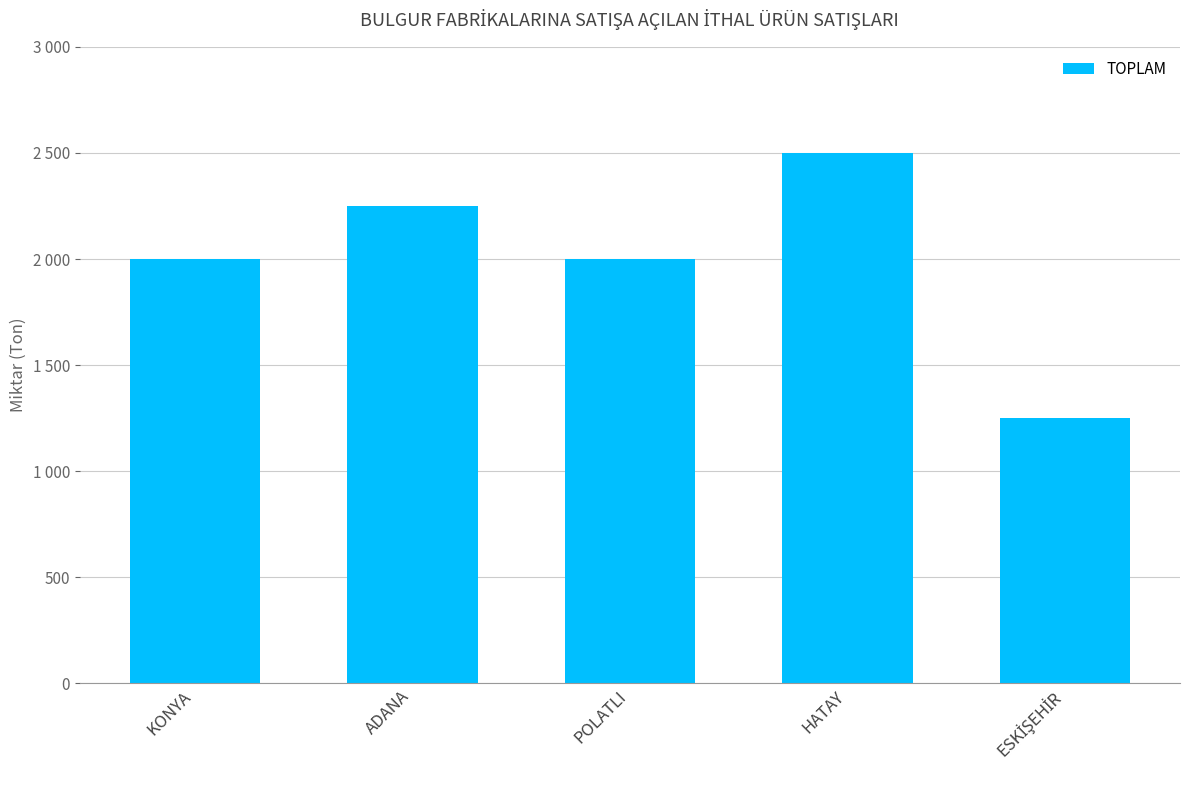

Reading right to left, transcribe all the data shown in this chart.

ESKİŞEHİR=1250	HATAY=2500	POLATLI=2000	ADANA=2250	KONYA=2000